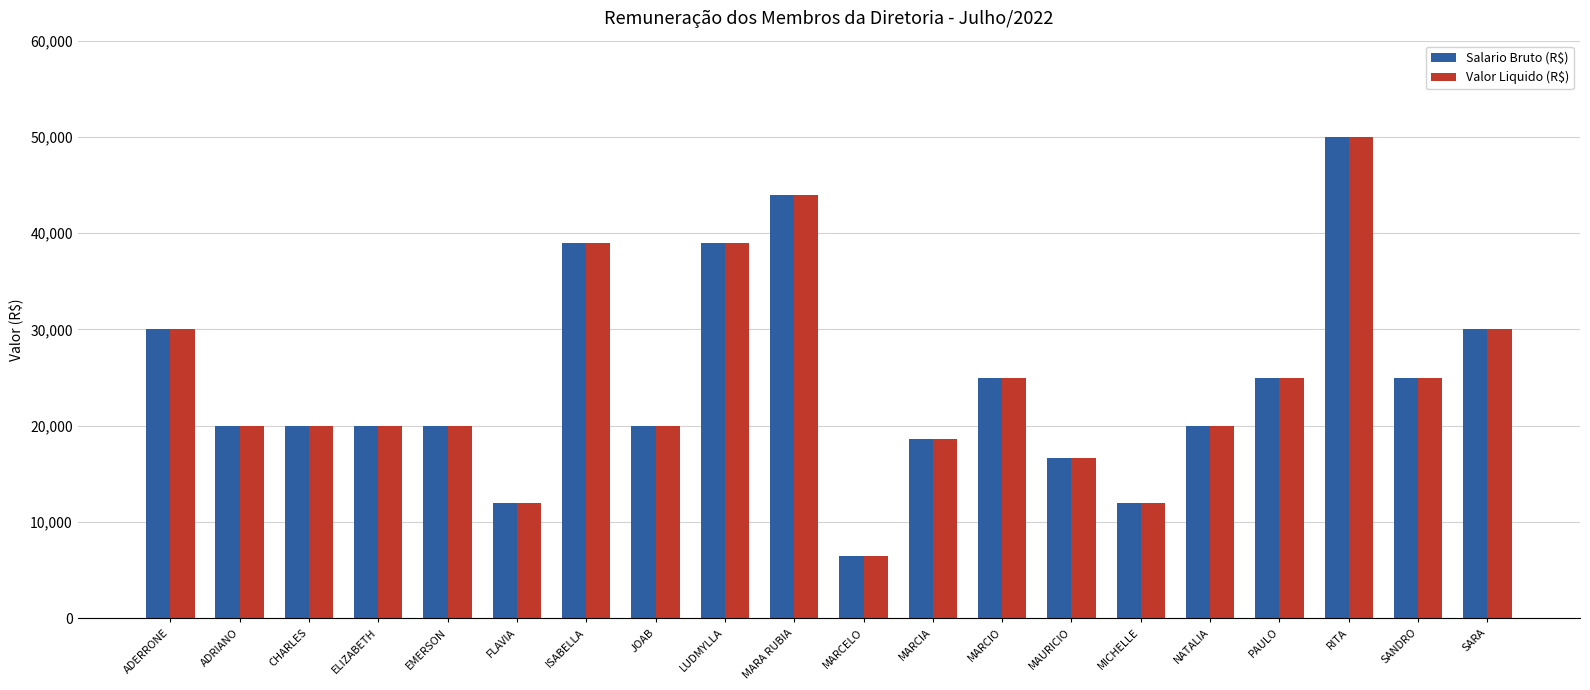

Are the bars grouped side by side (vs. stacked)?

Yes